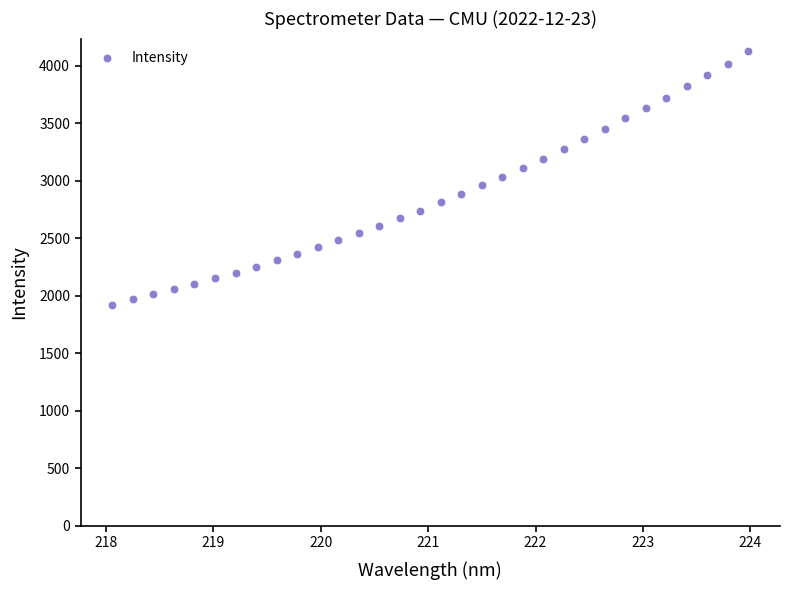

What is the range of Y values (max minus min)?

2202.4